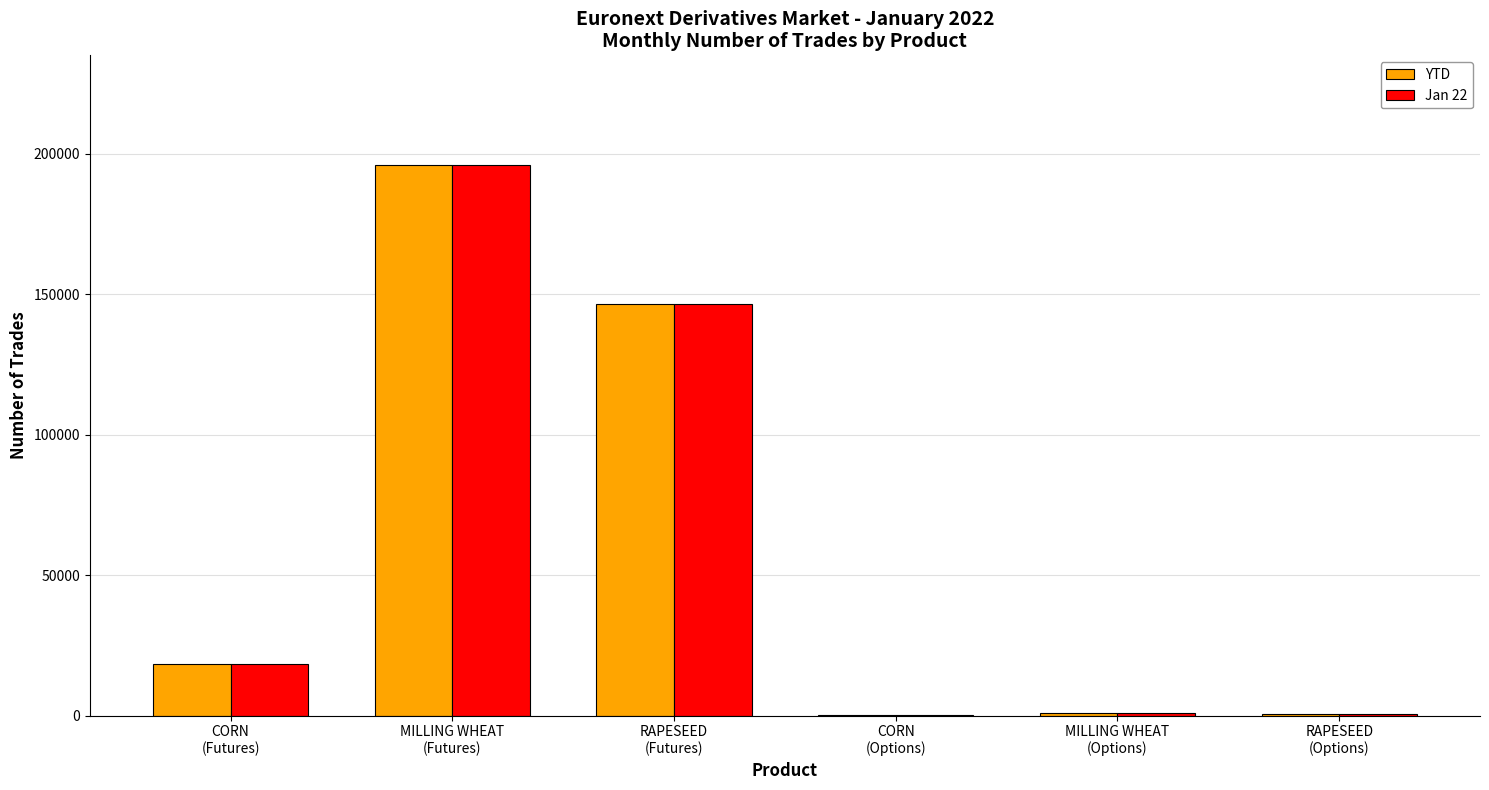

Are the bars horizontal?

No